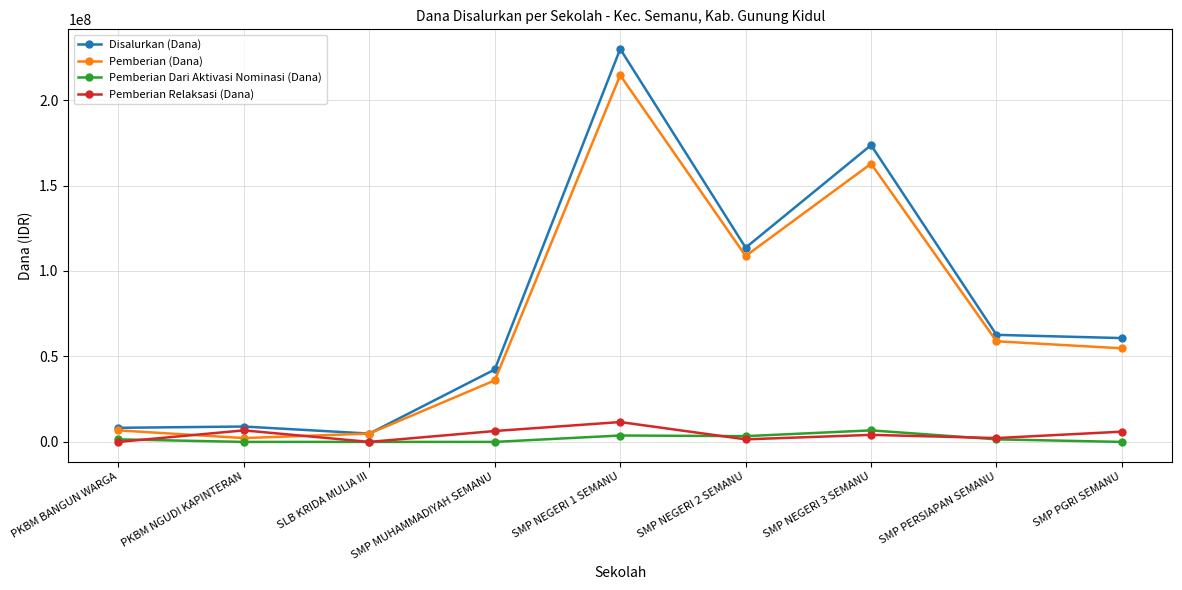

Which series has the widest spread of values?

Disalurkan (Dana)